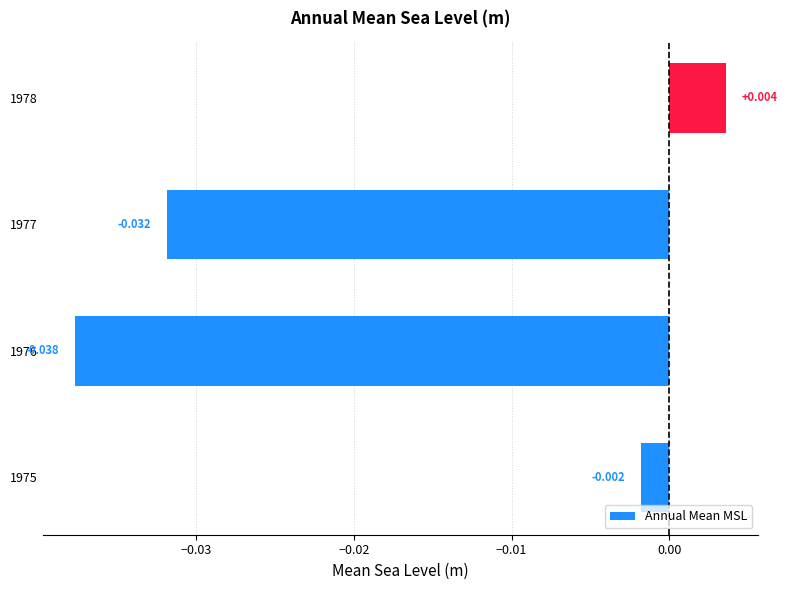

Count the number of categories in the chart.

4